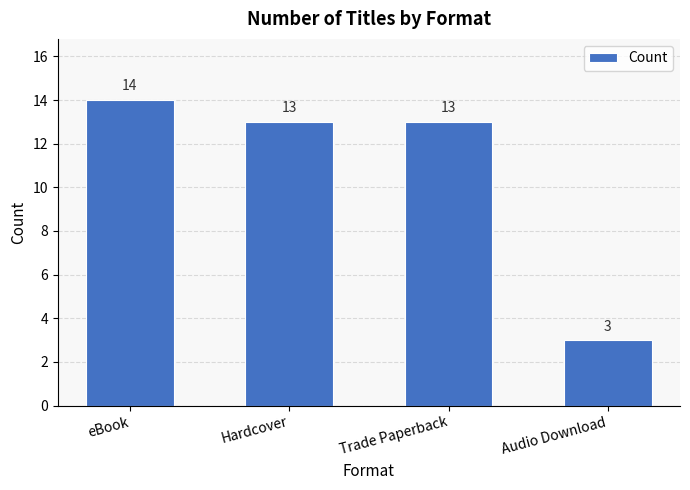

Which category has the lowest value across all series?

Audio Download